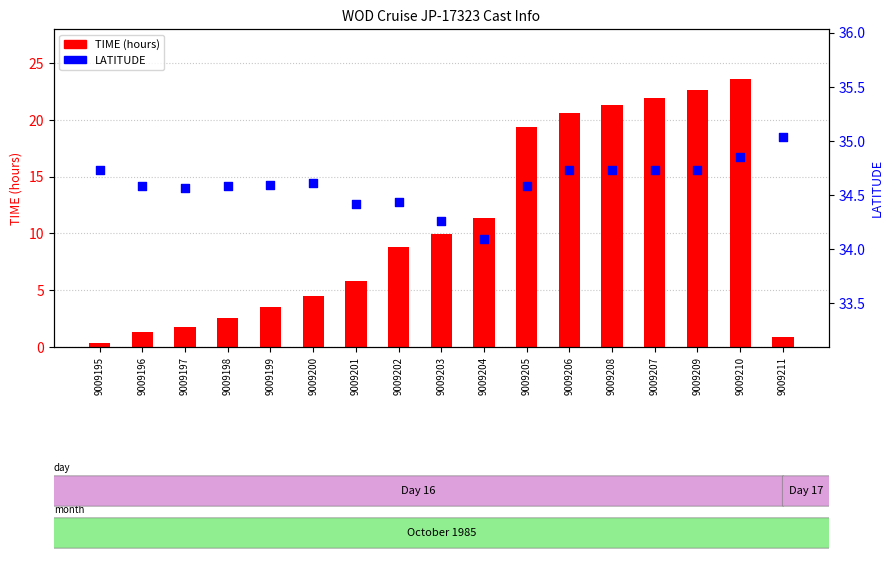

Which series contains the lowest Y value?

TIME